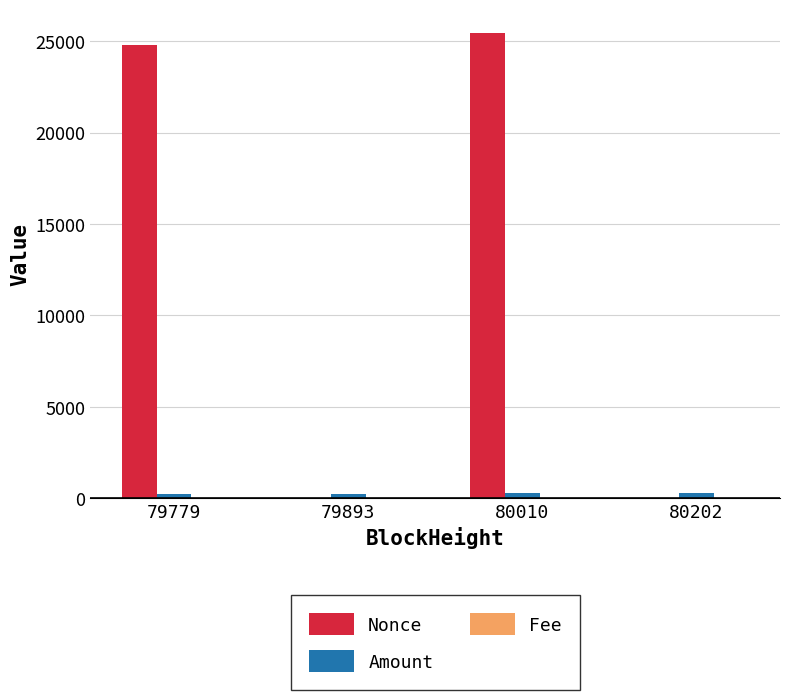

How many categories are shown in the chart?

4